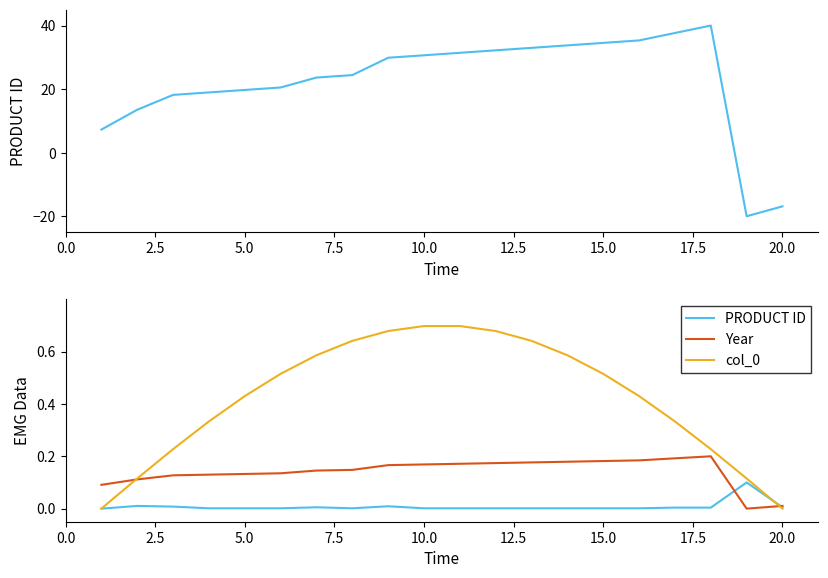

Rank the series at 0.0 from lowest to highest value.

PRODUCT ID, col_0, Year